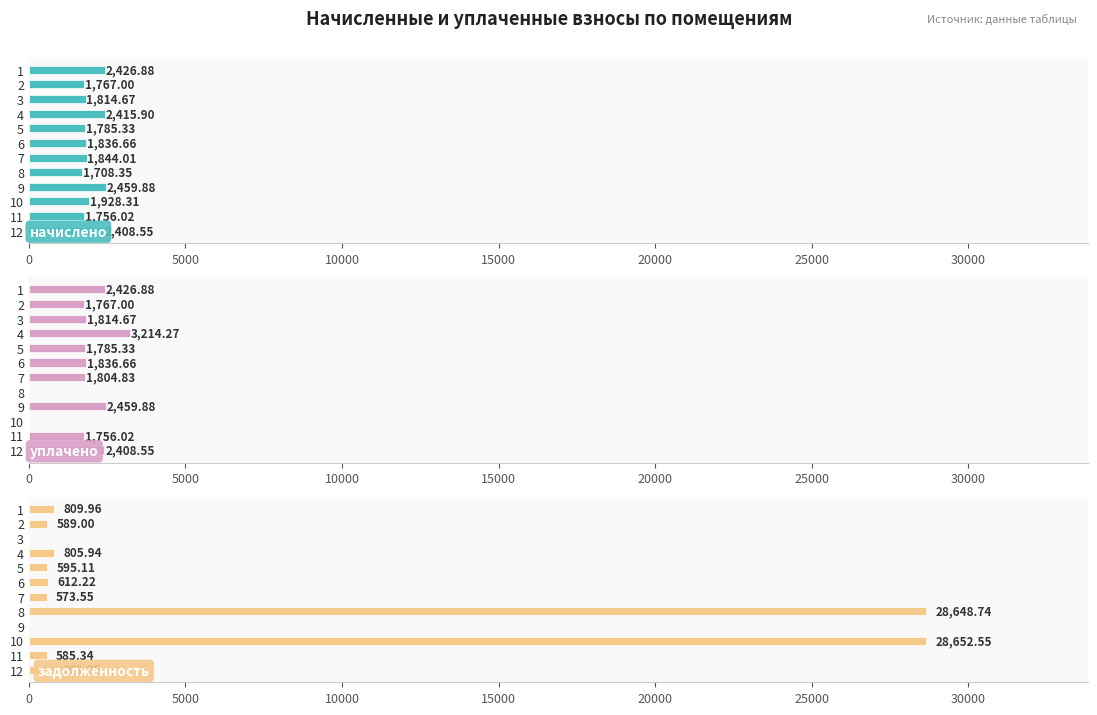

Reading right to left, extract all data points from this chart.

начислено: 2408.6	1756.0	1928.3	2459.9	1708.3	1844.0	1836.7	1785.3	2415.9	1814.7	1767.0	2426.9
уплачено: 2408.6	1756.0	0.0	2459.9	0.0	1804.8	1836.7	1785.3	3214.3	1814.7	1767.0	2426.9
задолженность: 802.9	585.3	28652.5	0.0	28648.7	573.5	612.2	595.1	805.9	0.0	589.0	810.0